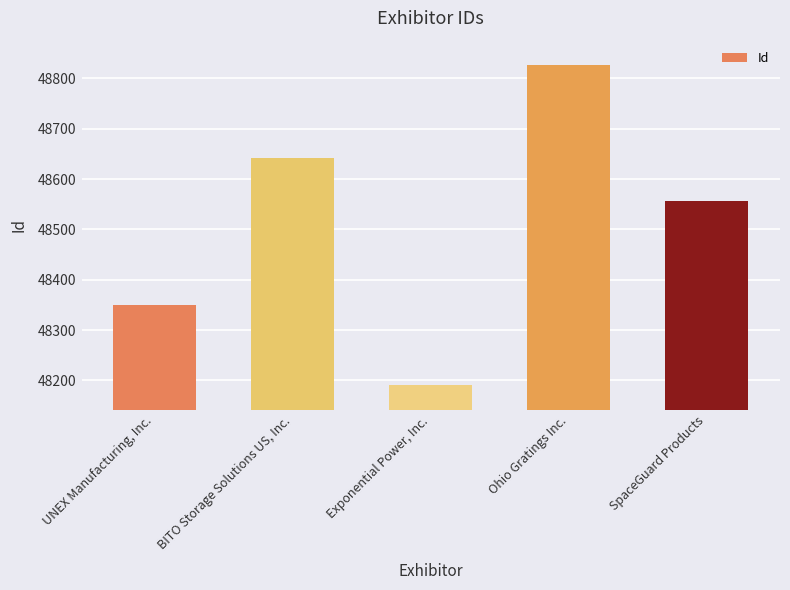

What is the value of the 3rd bar from the left?

48190